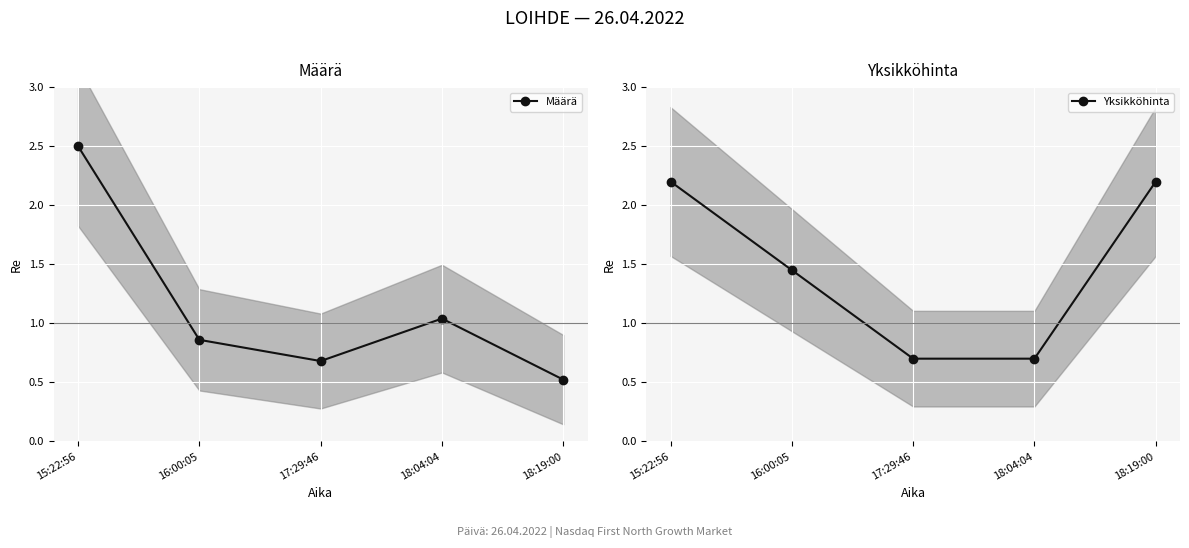

What is the lowest value of the Yksikköhinta series?

0.7